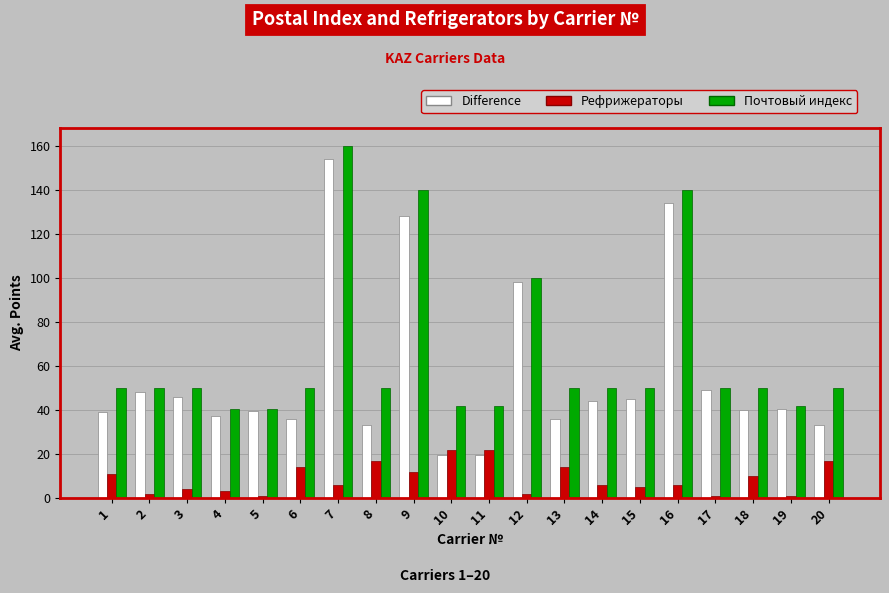

At how many categories does at least one series exceed 149?

1